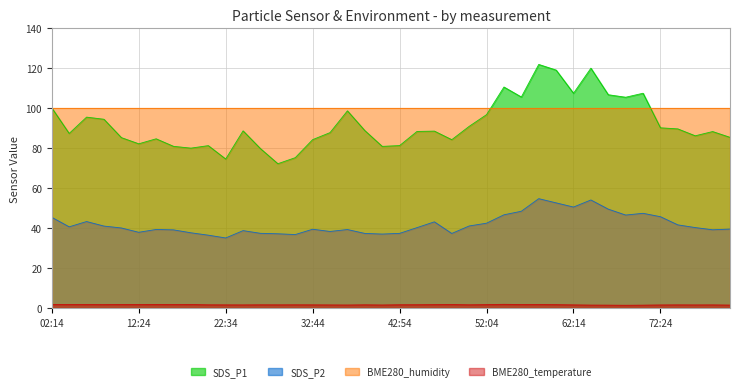

List the series in order of their peak value, lowest first.

BME280_temperature, SDS_P2, BME280_humidity, SDS_P1